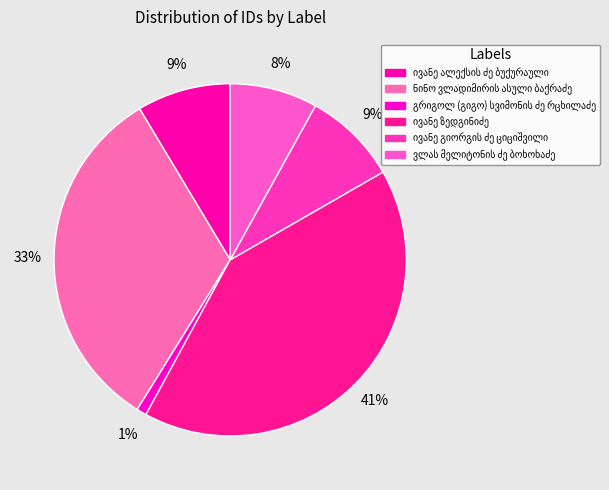

How many segments does this pie chart have?

6